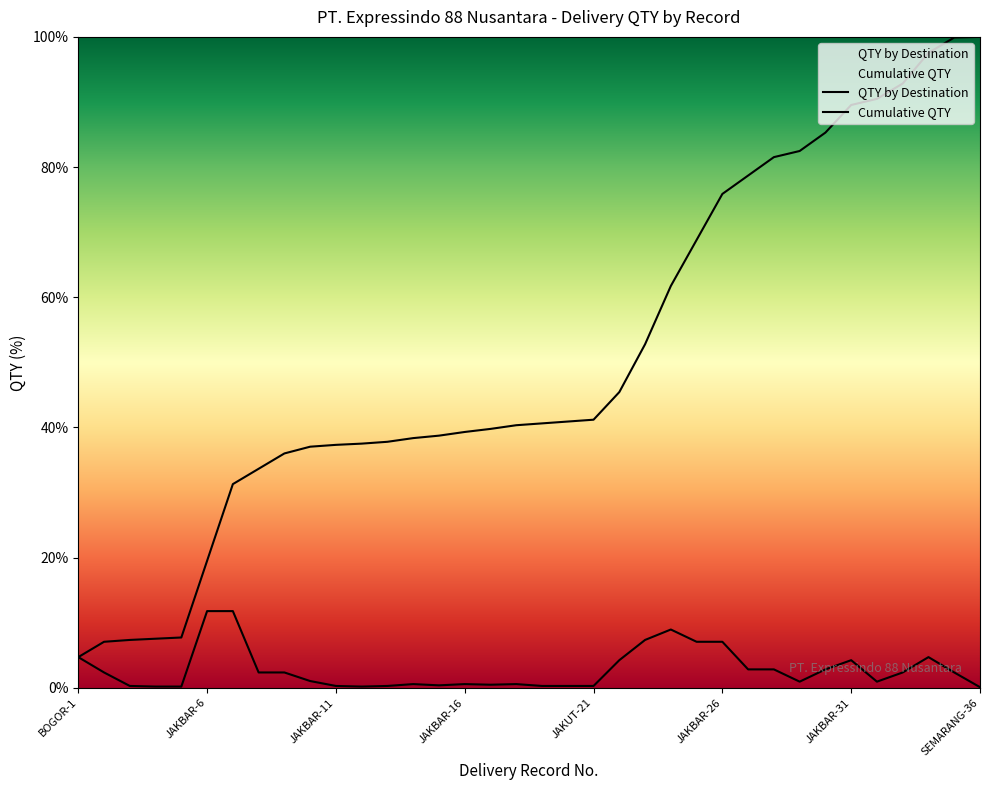

True or false: QTY by Destination and Cumulative QTY cross at least once.

False